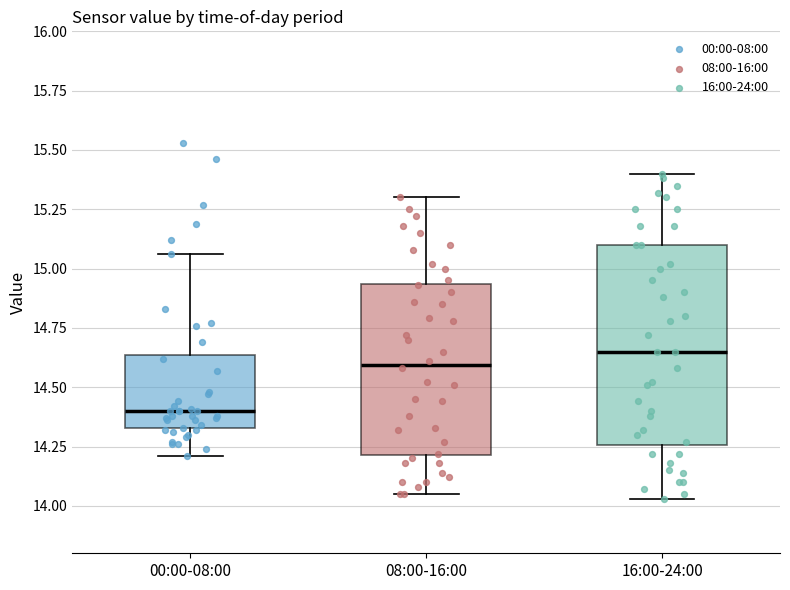

Which box is the tallest, from its lower edge to its upper edge?

16:00-24:00